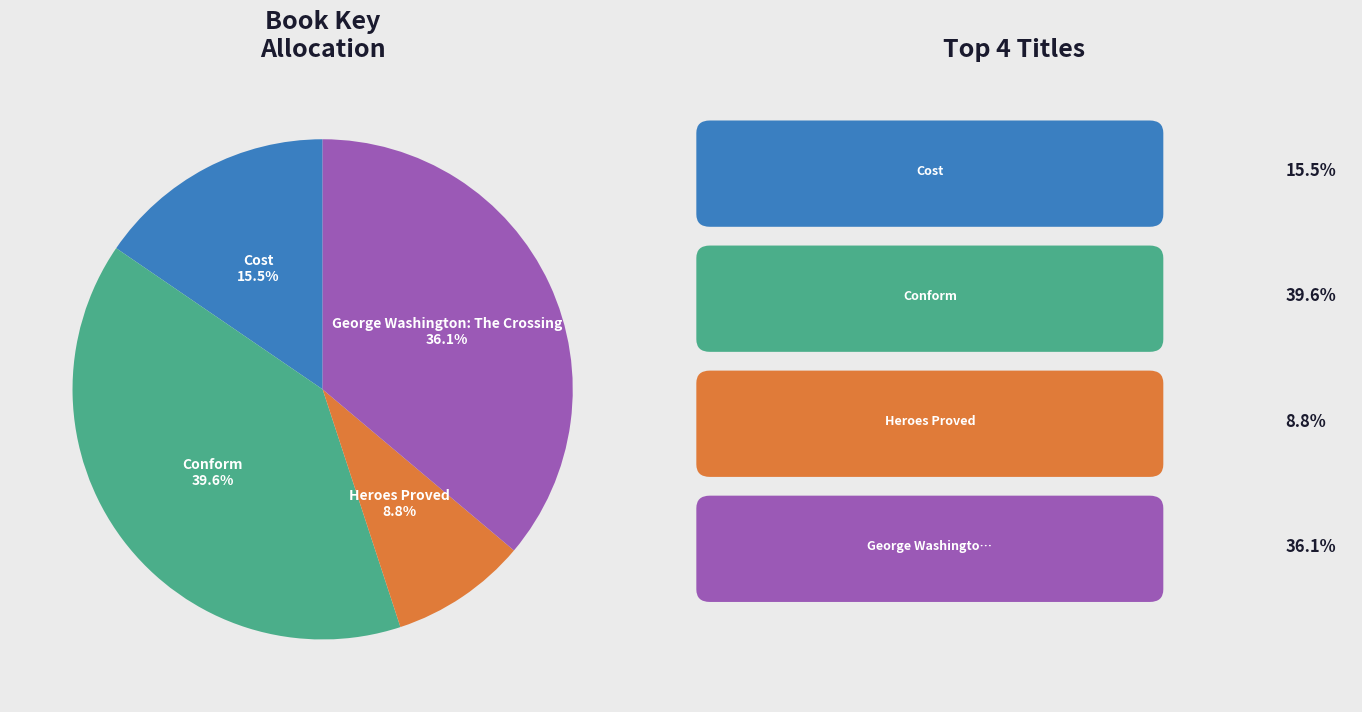

Rank the categories by value from highest to lowest.

Conform, George Washington: The Crossing, Cost, Heroes Proved